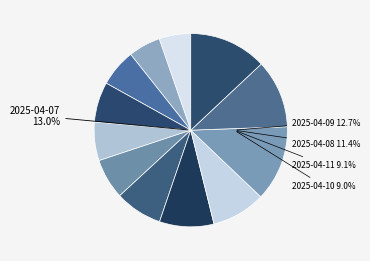

Is there a majority slice in this chart?

No